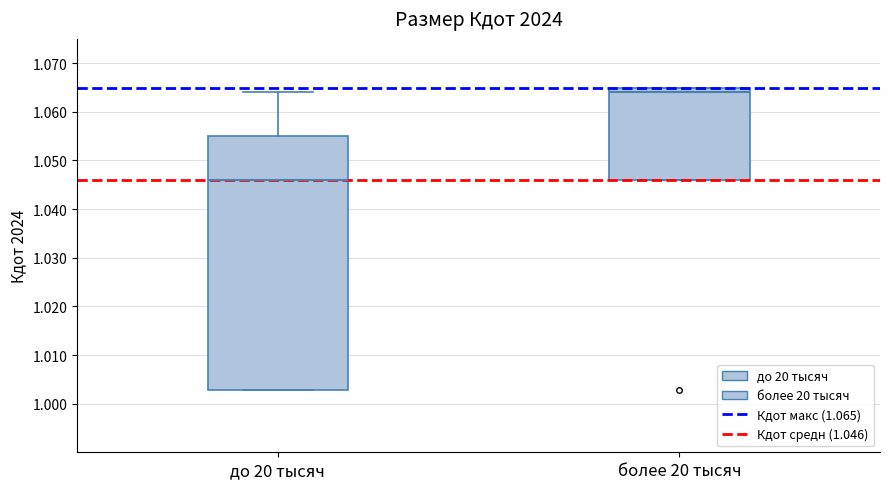

Reading left to right, transcribe this box plot: for each box, give where its median line is, the range the box spans, and where its two whiskers end, as read against the y-axis. The values are not printed on the chart, so give them approximately, as read against the axis.

до 20 тысяч: median 1.046, box 1.003 to 1.055, whiskers 1.003 to 1.064
более 20 тысяч: median 1.064, box 1.046 to 1.065, whiskers 1.046 to 1.065